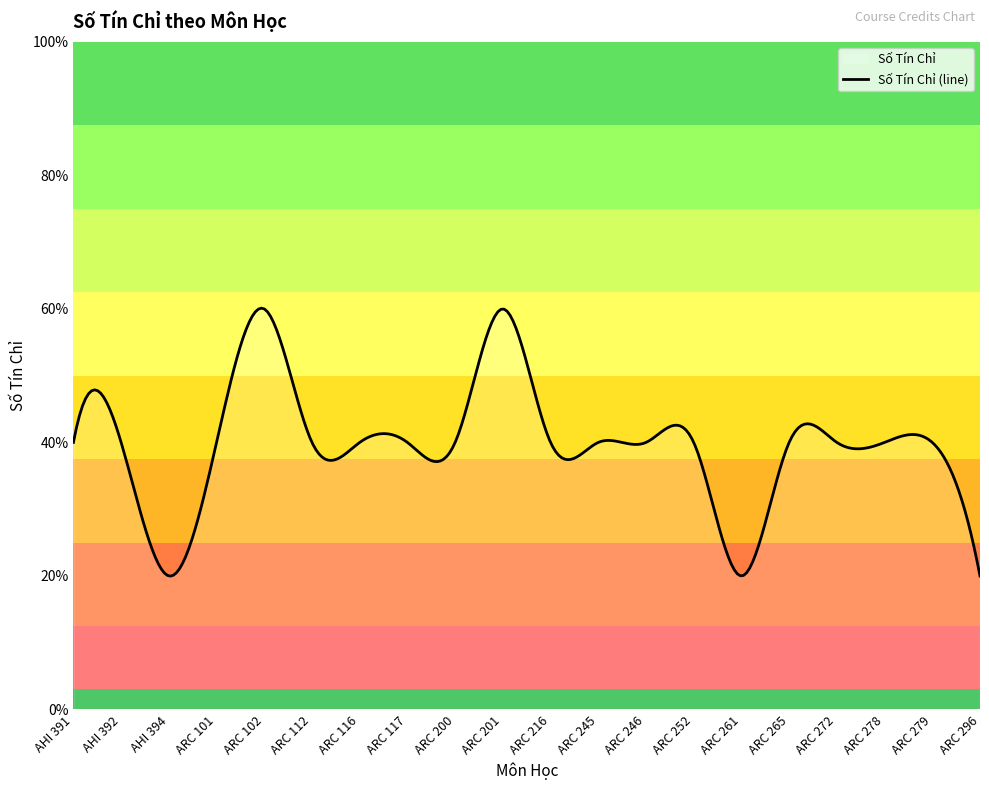

Which label corresponds to the smallest value in the chart?

AHI 394